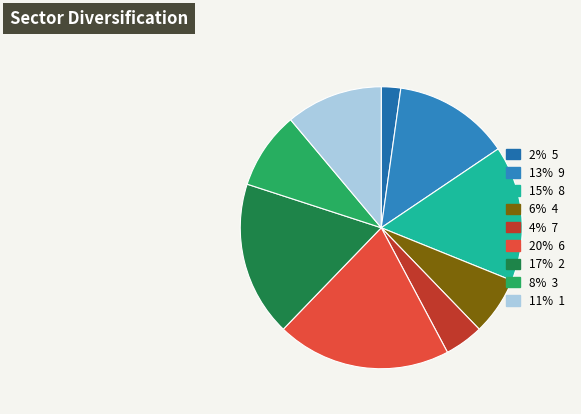

How many slices are in this pie chart?

9